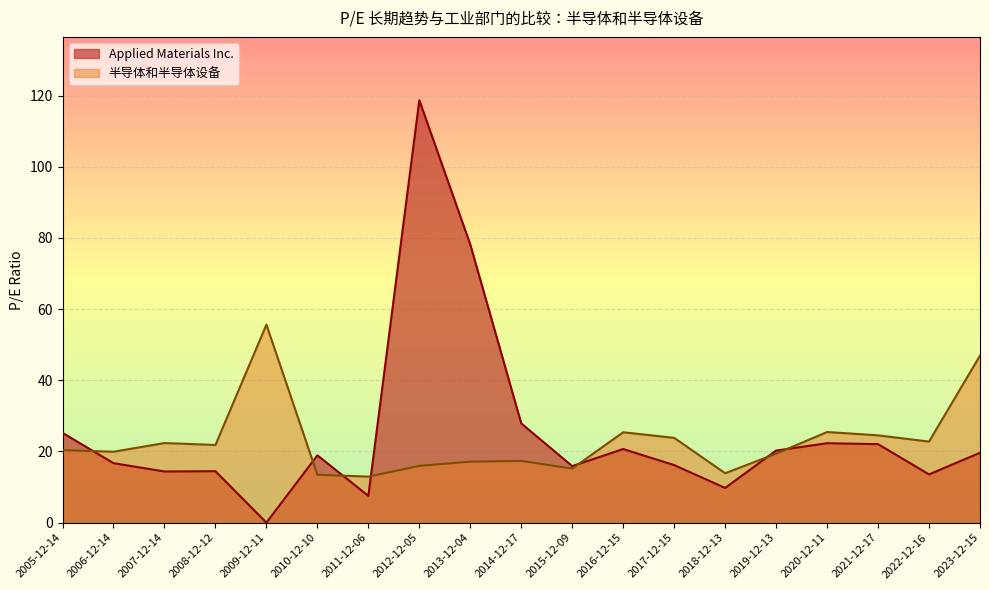

After their last crossing, which series has the higher values: 半导体和半导体设备 or Applied Materials Inc.?

半导体和半导体设备